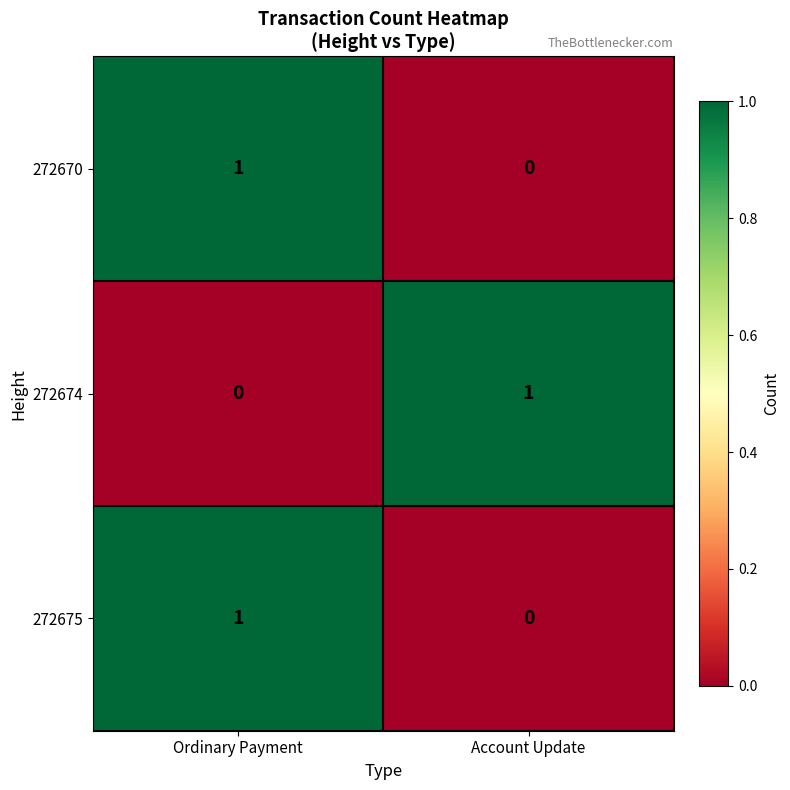

At how many categories does at least one series exceed 0?

2